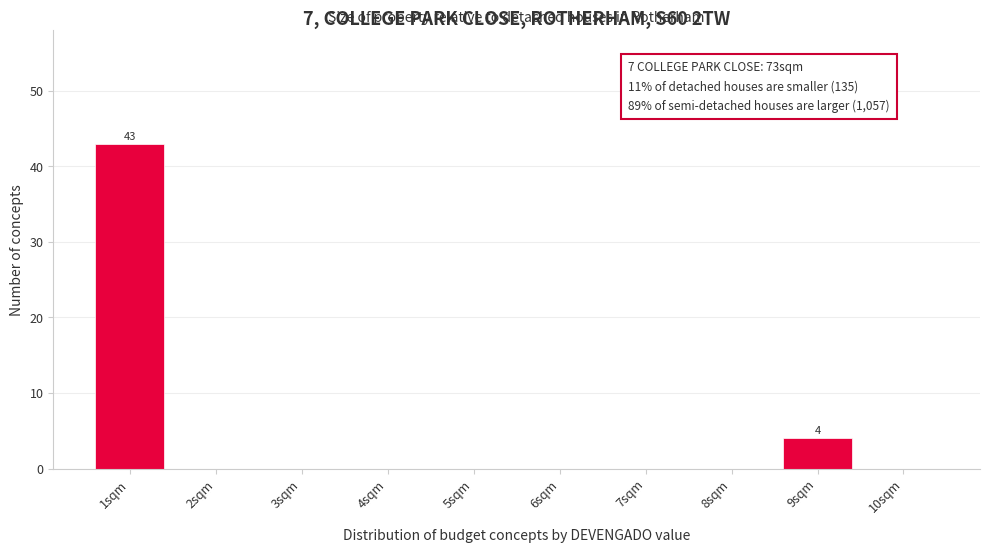

Reading left to right, list all the values displayed in this chart.

1sqm=43	2sqm=0	3sqm=0	4sqm=0	5sqm=0	6sqm=0	7sqm=0	8sqm=0	9sqm=4	10sqm=0